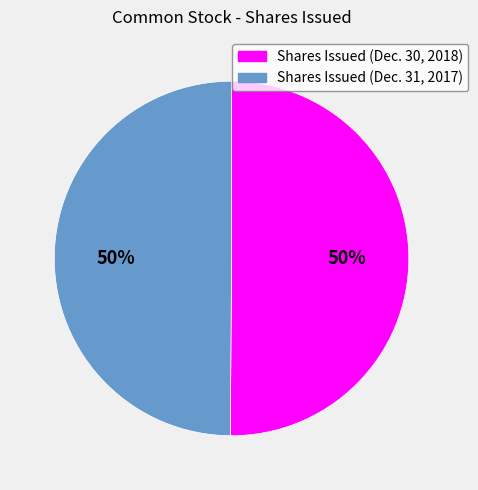

To the nearest percent, what is the average slice percentage?

50%